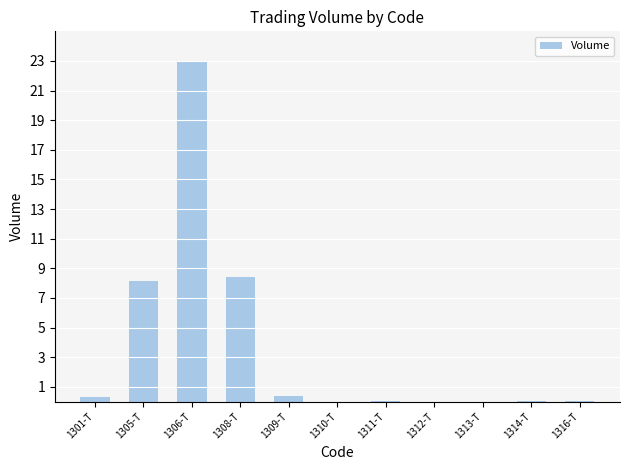

True or false: the data shows 0.0 at 1311-T.

True